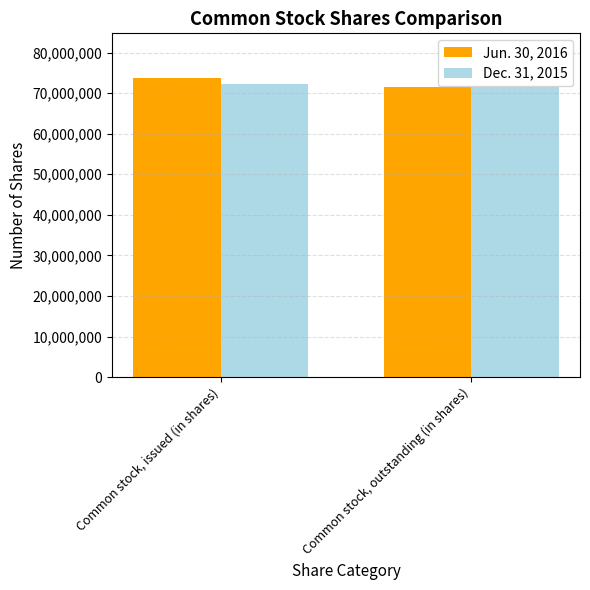

How many data points does each series have?

2